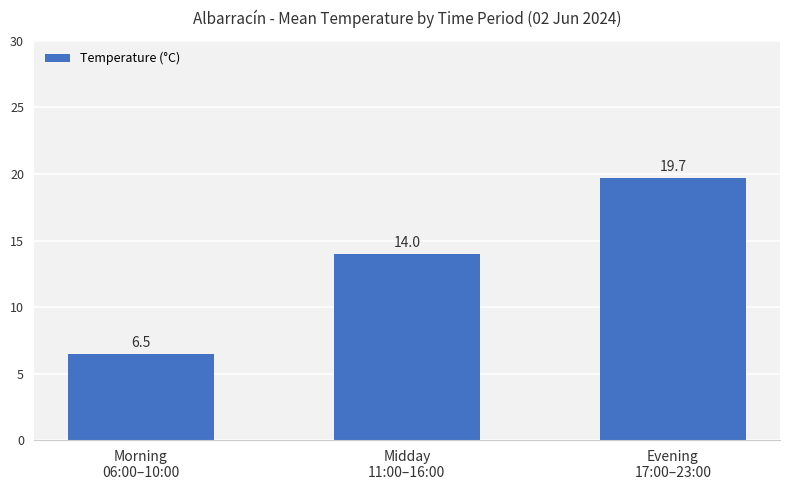

The value at Morning
06:00–10:00 is 6.5. True or false?

True